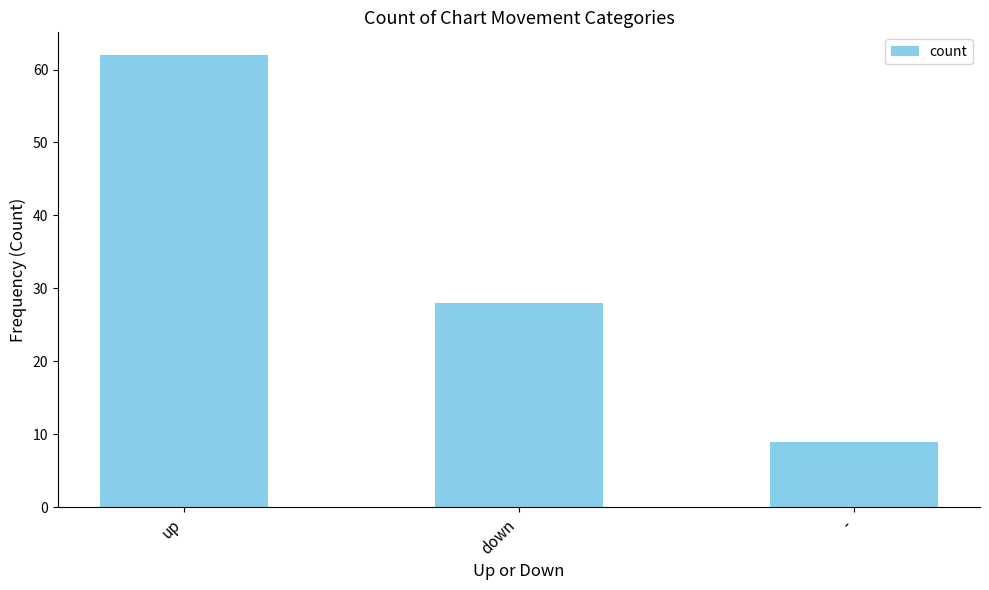

How many series are shown in this chart?

1